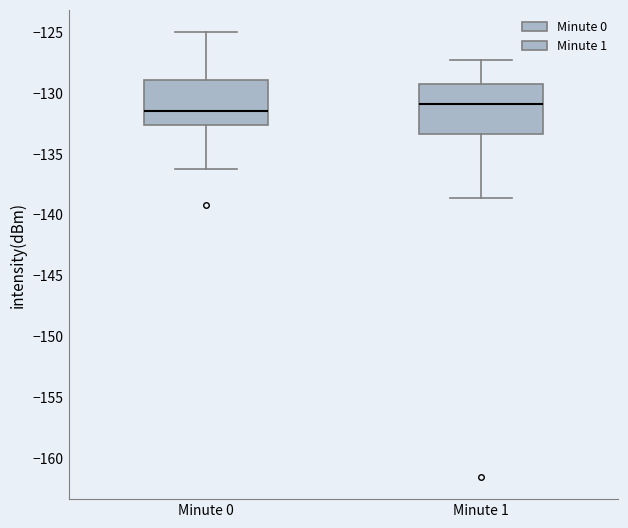

Where does the median line of the box for Minute 1 sit on the y-axis? The values are not printed on the chart, so give them approximately, as read against the axis.

-131.0